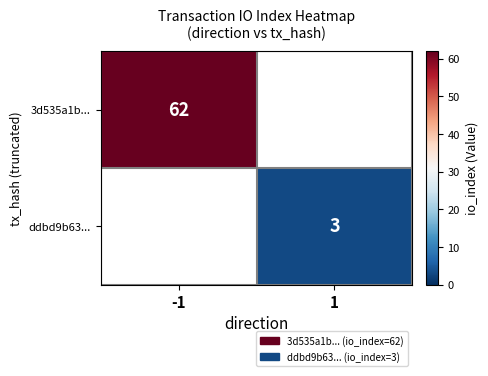

Is it true that ddbd9b63... equals 4 at 1?

False